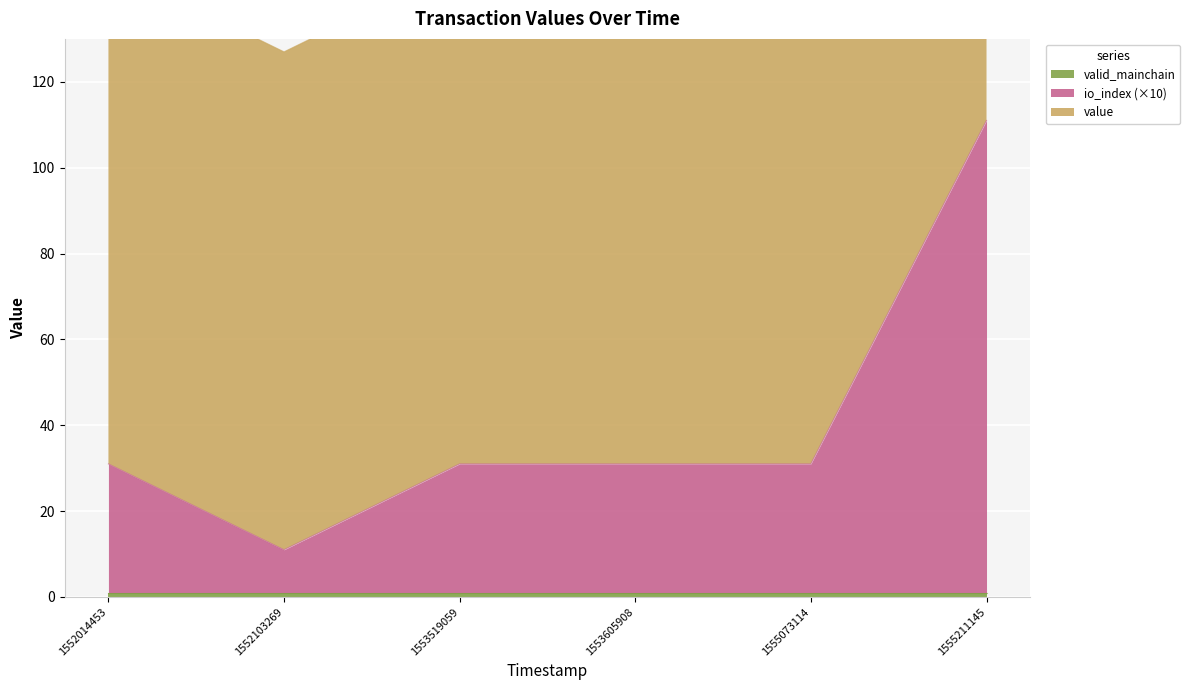

What is the total value across all series at 1555073114?

113.7